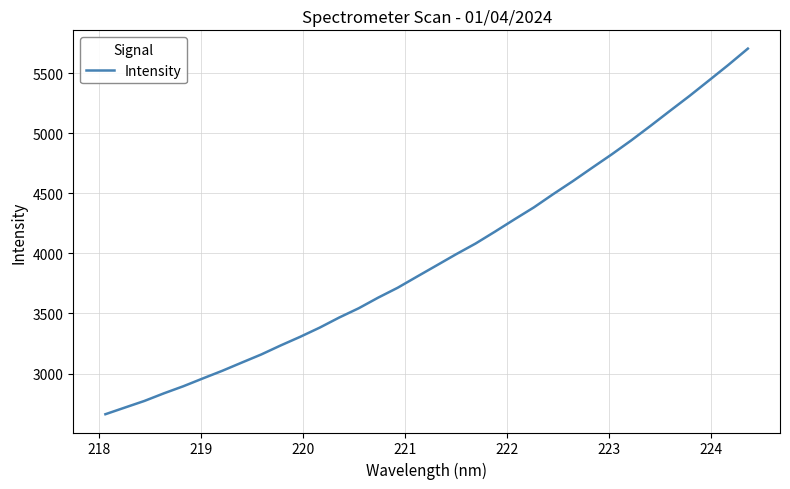

What is the minimum value shown in the chart?

2661.3